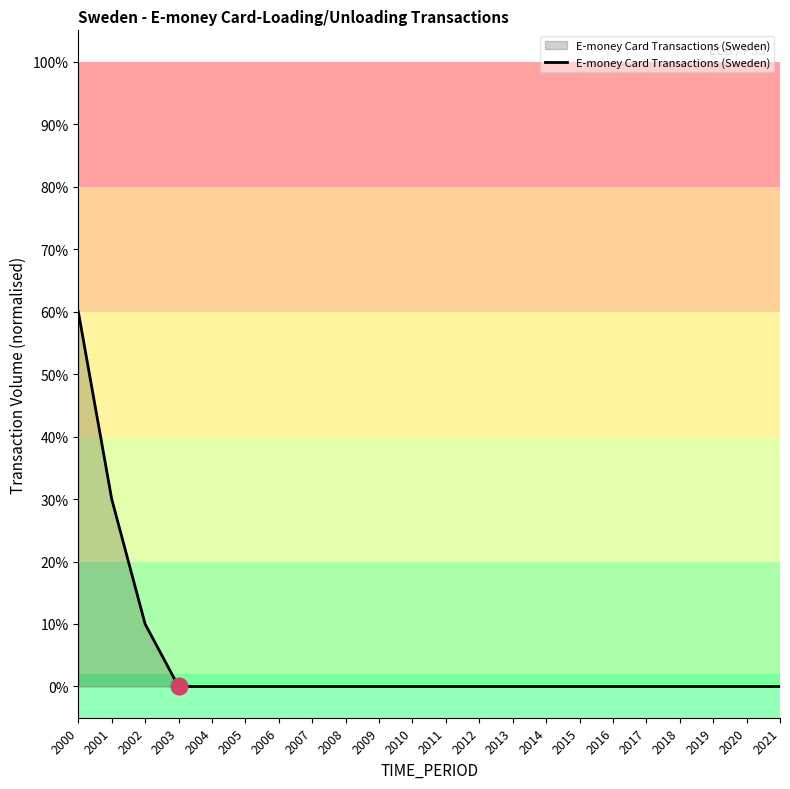

Which category has the lowest value across all series?

2003